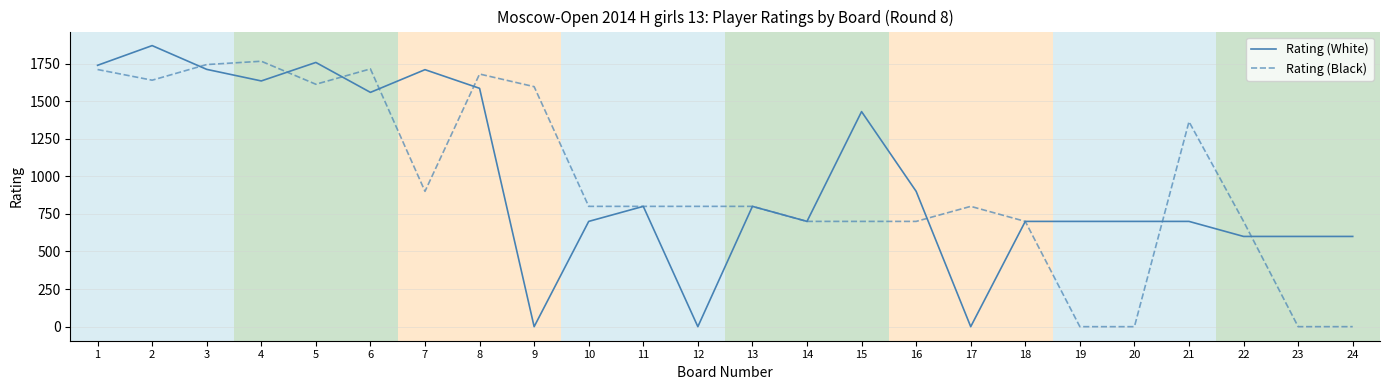

True or false: Rating (Black) and Rating (White) cross at least once.

True